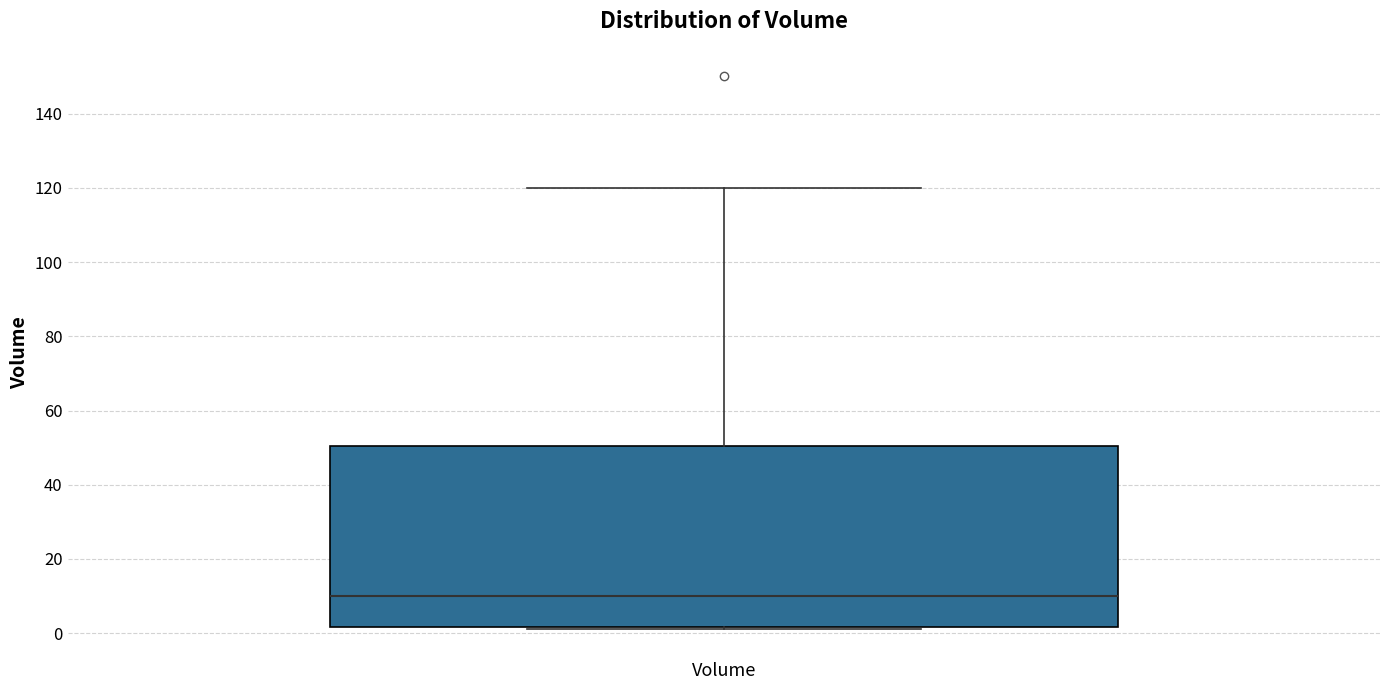

Where does the upper whisker of the box for Volume end on the y-axis? The values are not printed on the chart, so give them approximately, as read against the axis.

120